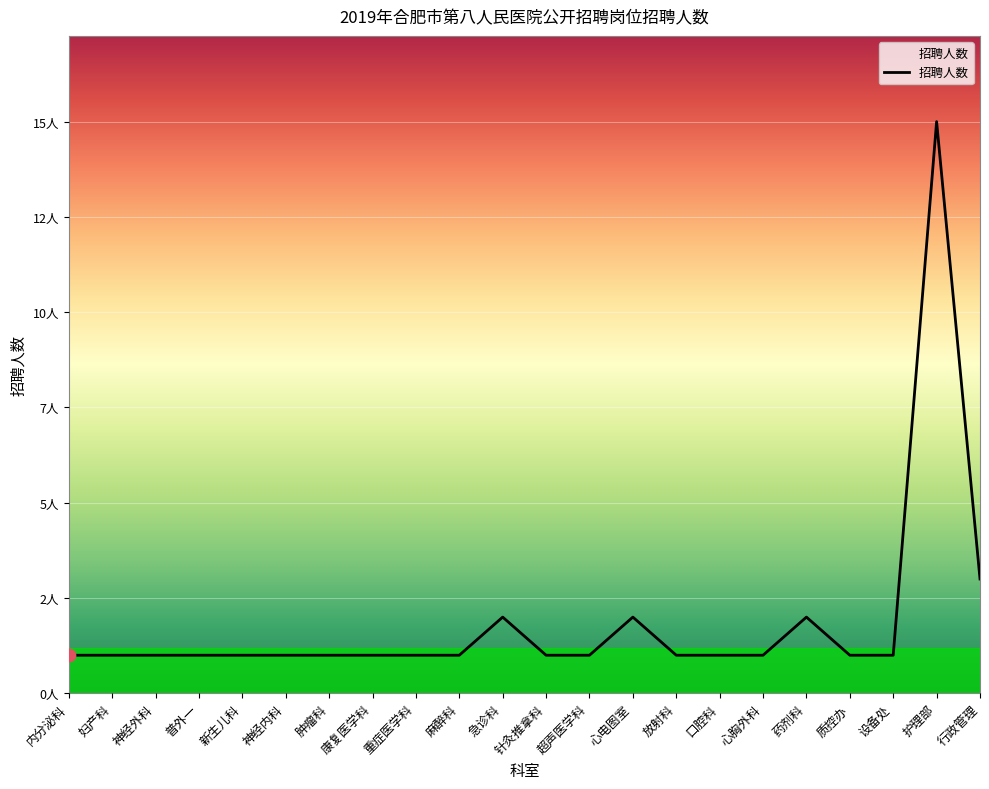

What is the ratio of the value at 普外一 to the value at 口腔科?

1.0